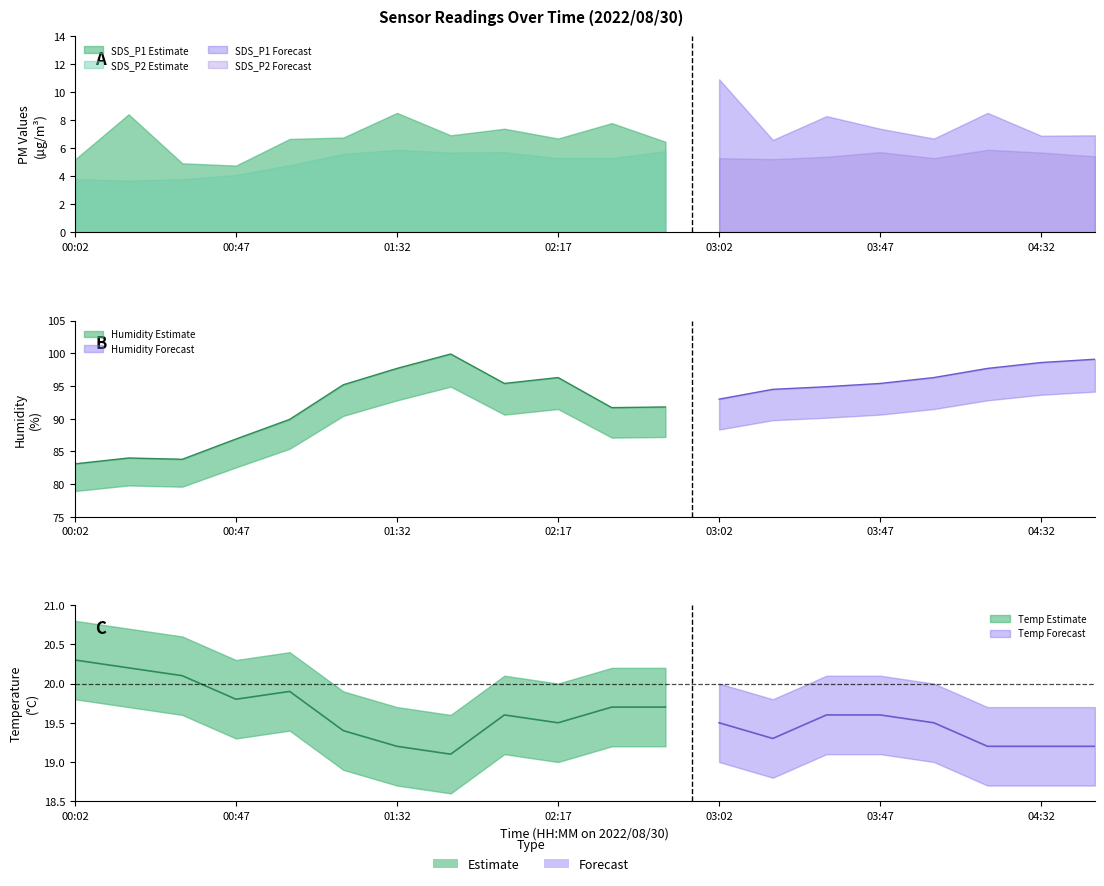

What is the label of the 5th point from the left?

01:02